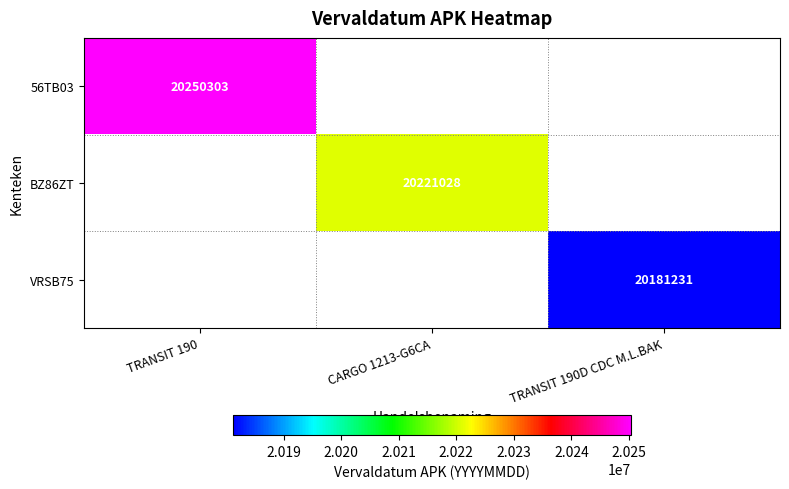

Is it true that 56TB03 equals 34733314 at TRANSIT 190?

False